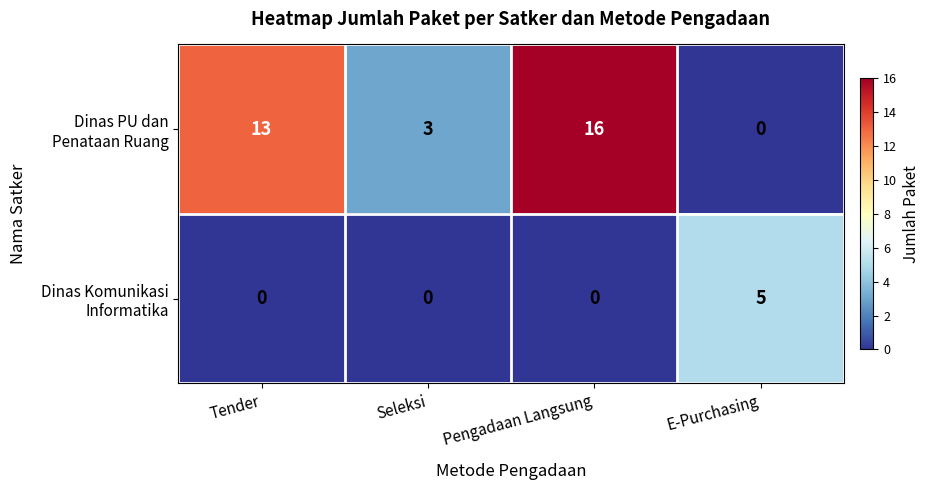

What is the spread (max minus min) of values at Tender?

13